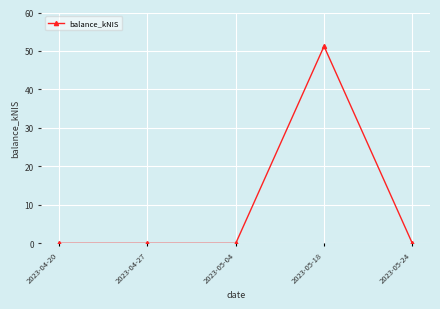

What is the greatest value displayed?

51.2